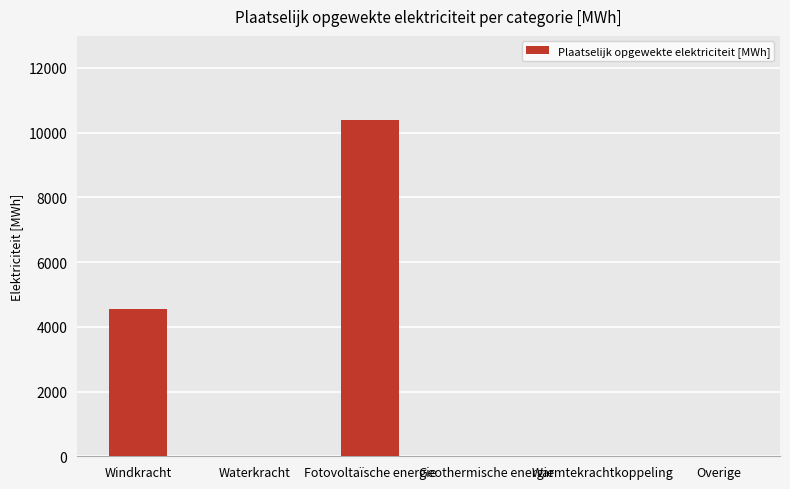

Reading left to right, list all the values displayed in this chart.

4559.3	0.0	10387.2	0.0	0.0	0.0